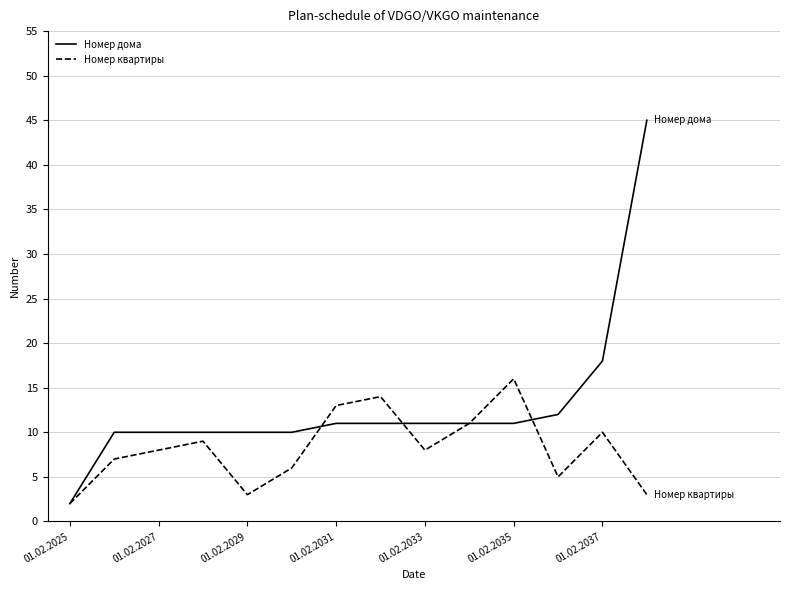

How many lines are shown in the chart?

2